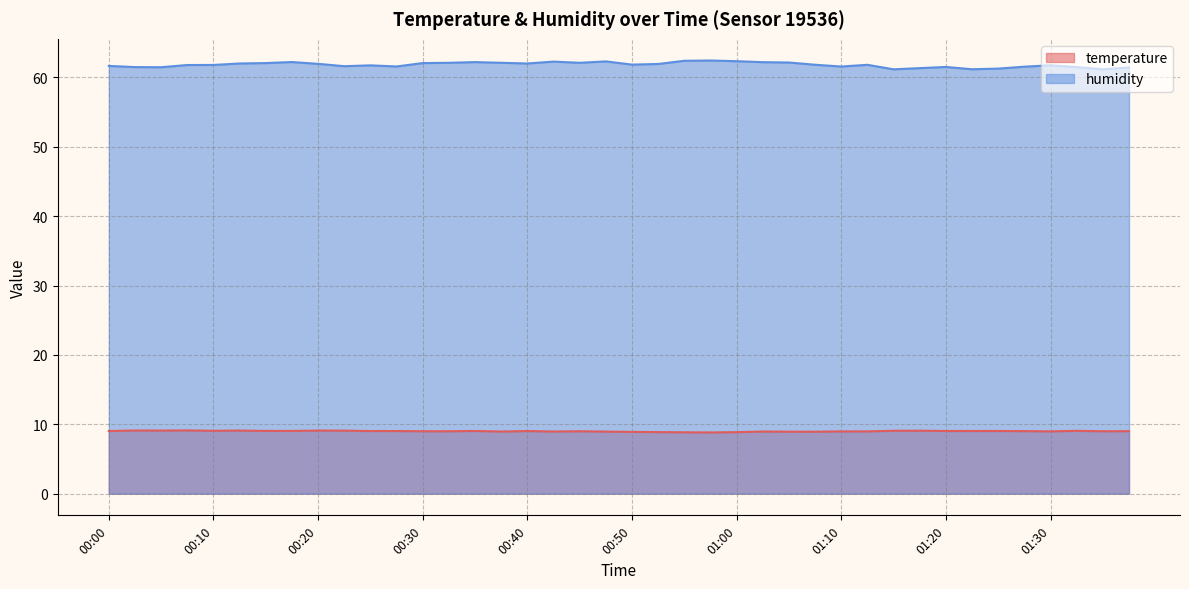

What is the label of the 33rd point from the right?

00:18